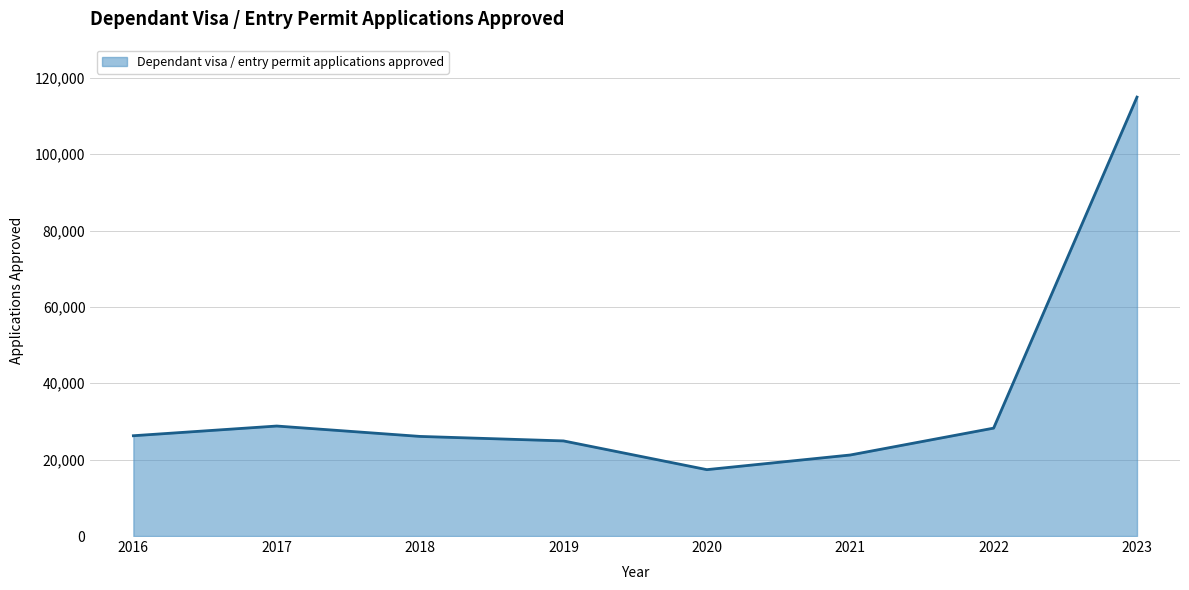

The chart shows a value of 27568 at 2023. True or false?

False